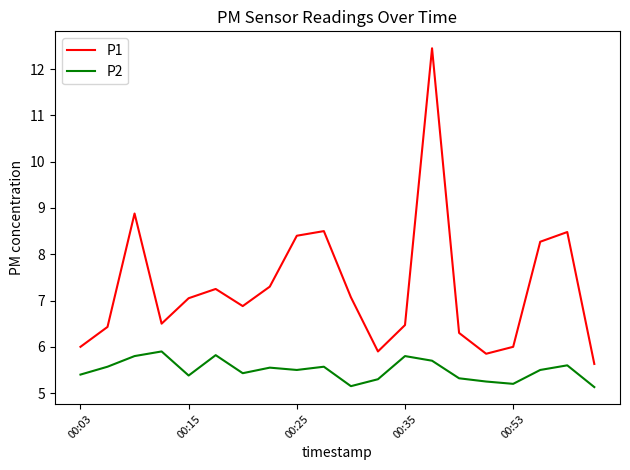

Which series has the largest range (max minus min)?

P1